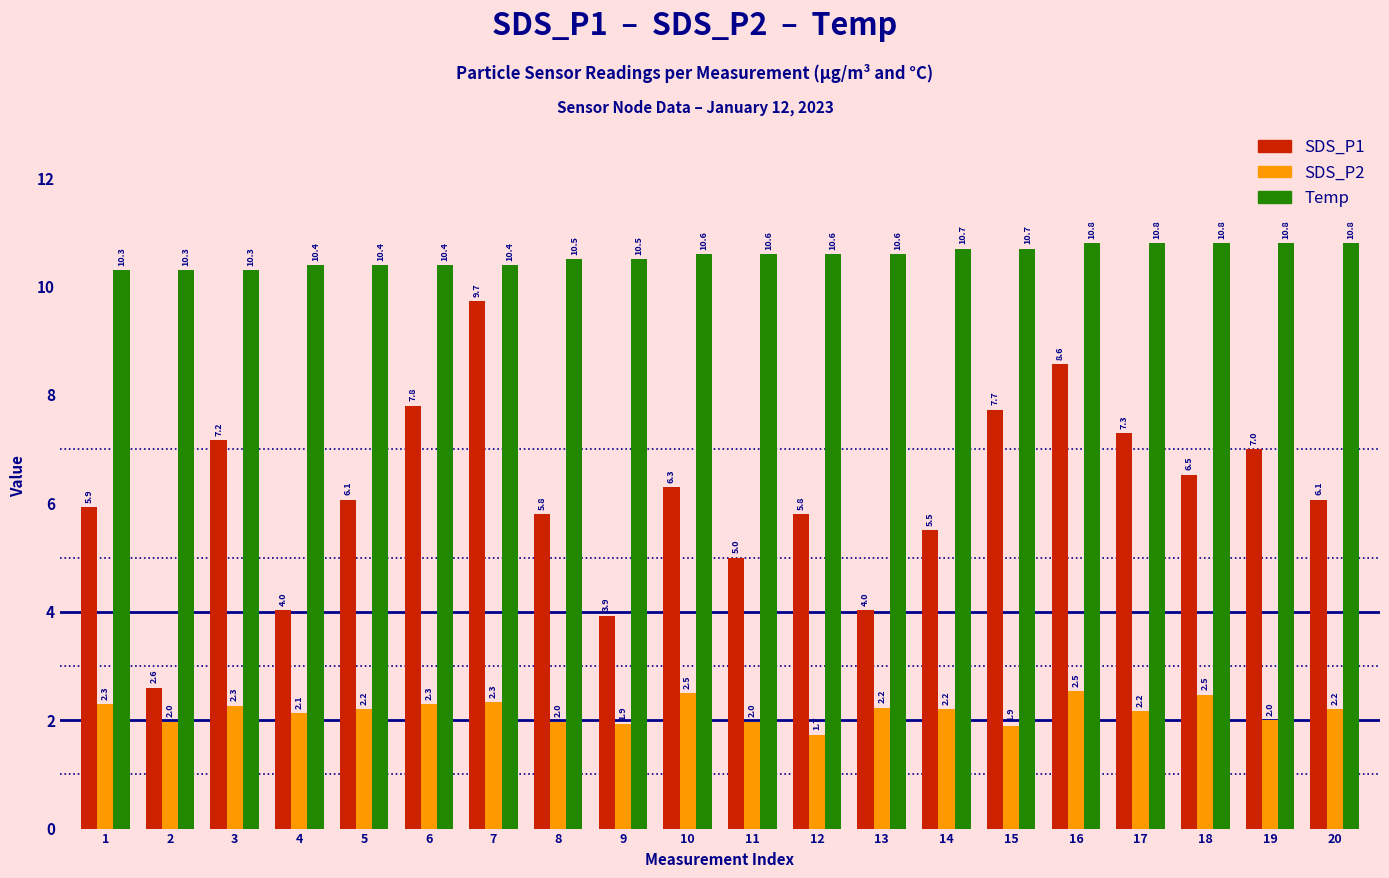

Rank the series at 13 from highest to lowest value.

Temp, SDS_P1, SDS_P2